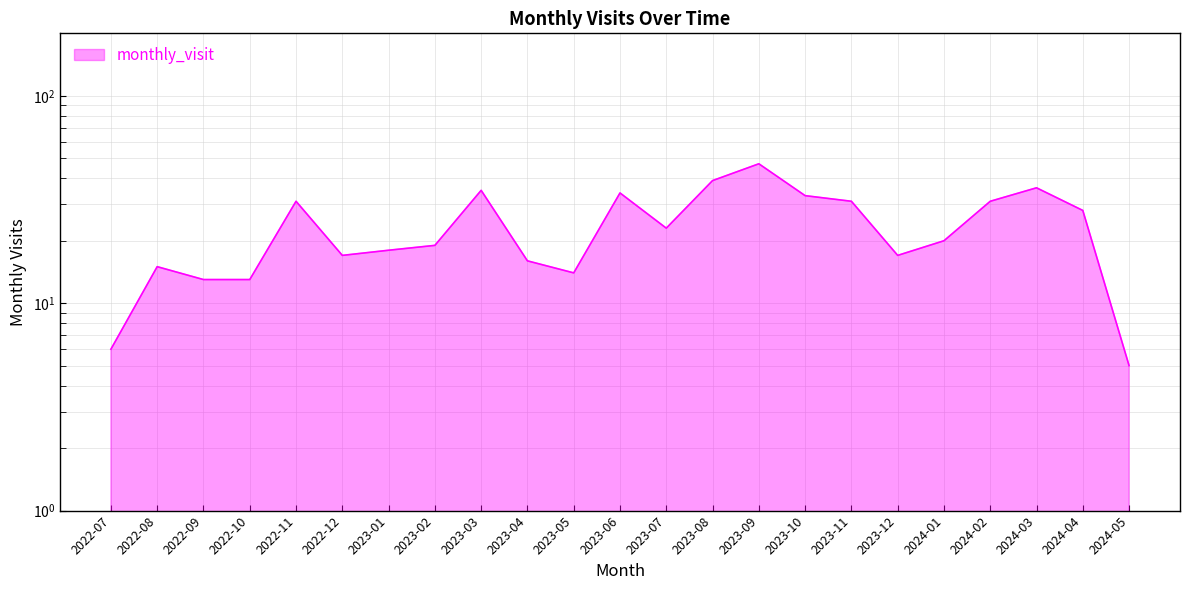

The value at 2024-05 is 3. True or false?

False